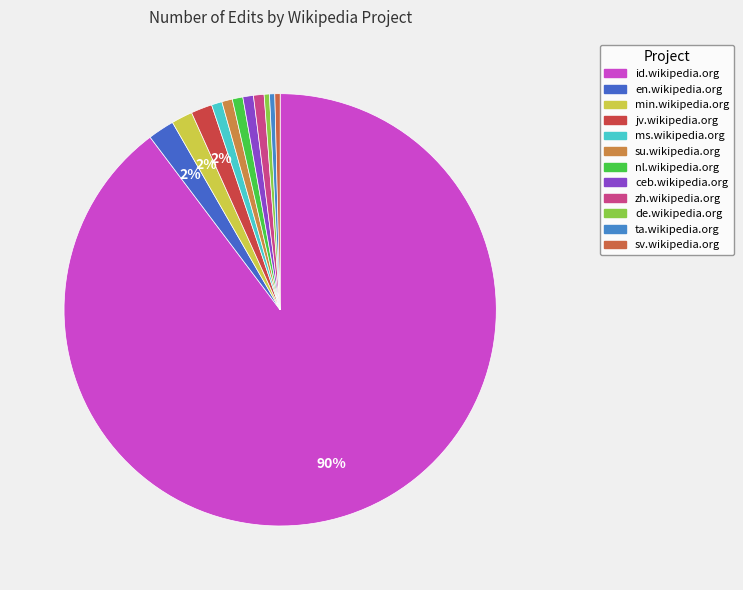

True or false: jv.wikipedia.org accounts for 2% of the total.

True